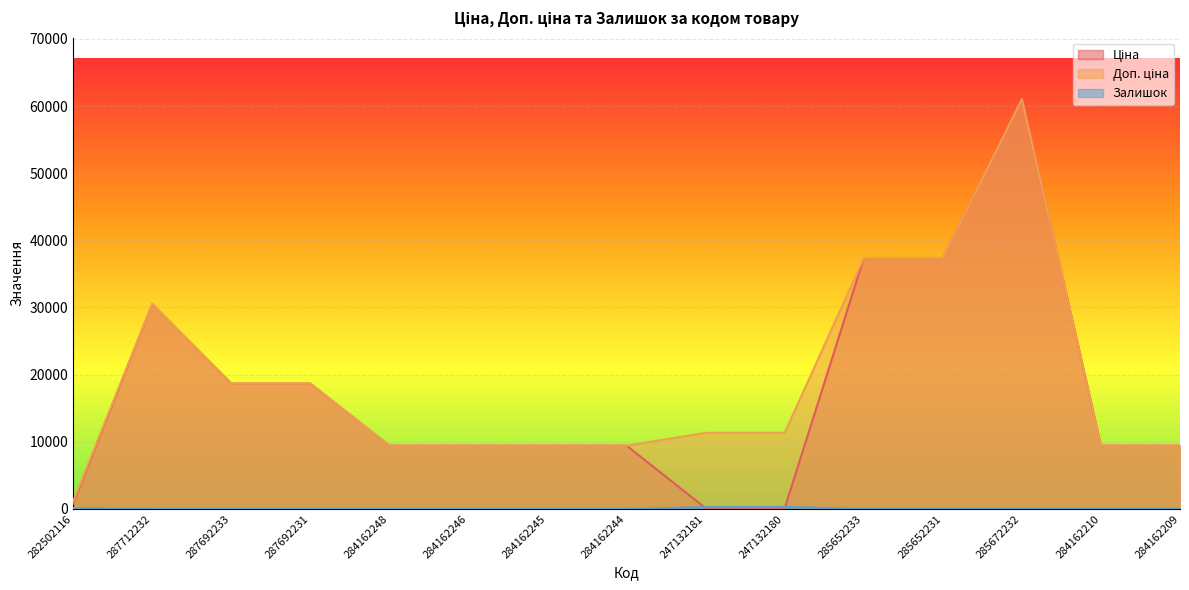

Which has a higher value, 247132180 or 285652233?

285652233